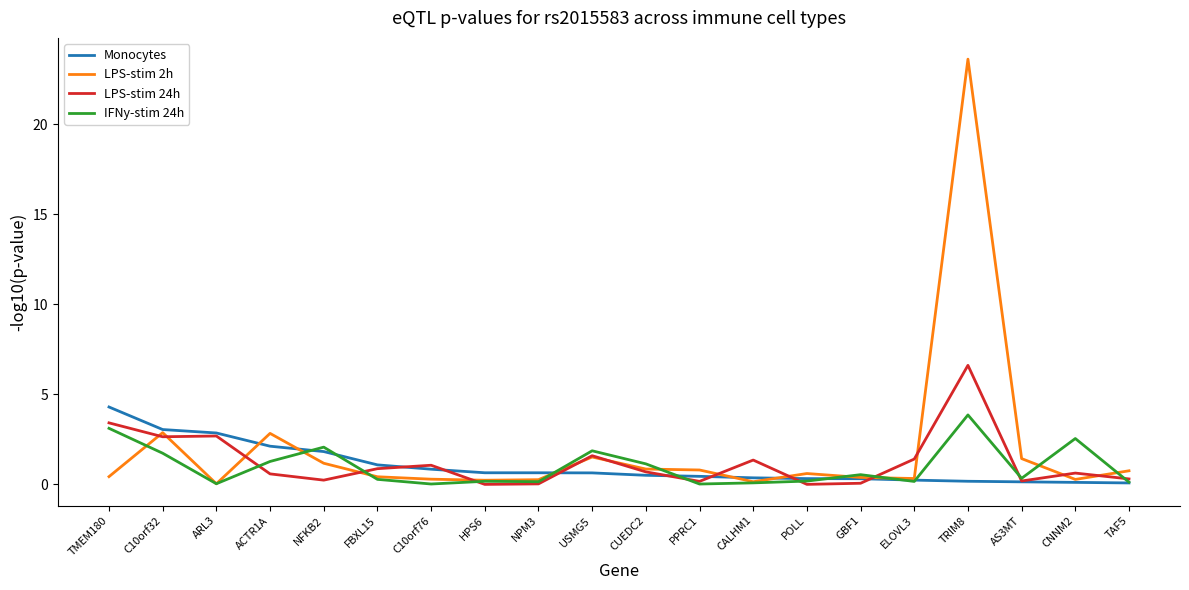

Which series has the widest spread of values?

LPS-stim 2h